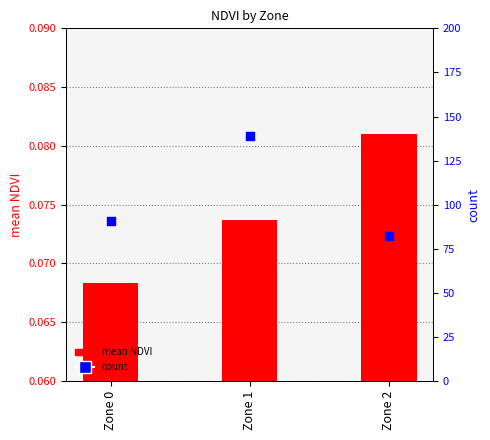

At how many categories does at least one series exceed 23?

3